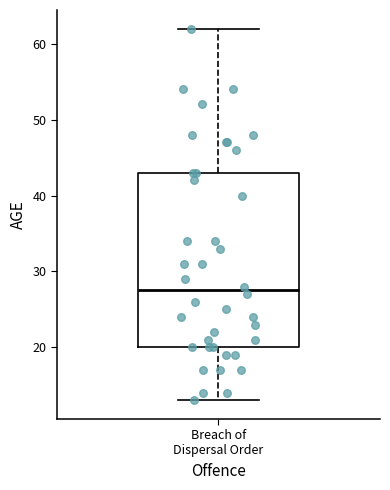

Transcribe this box plot: give where the median line is, the range the box spans, and where the two whiskers end, as read against the y-axis. The values are not printed on the chart, so give them approximately, as read against the axis.

median 28, box 20 to 43, whiskers 13 to 62